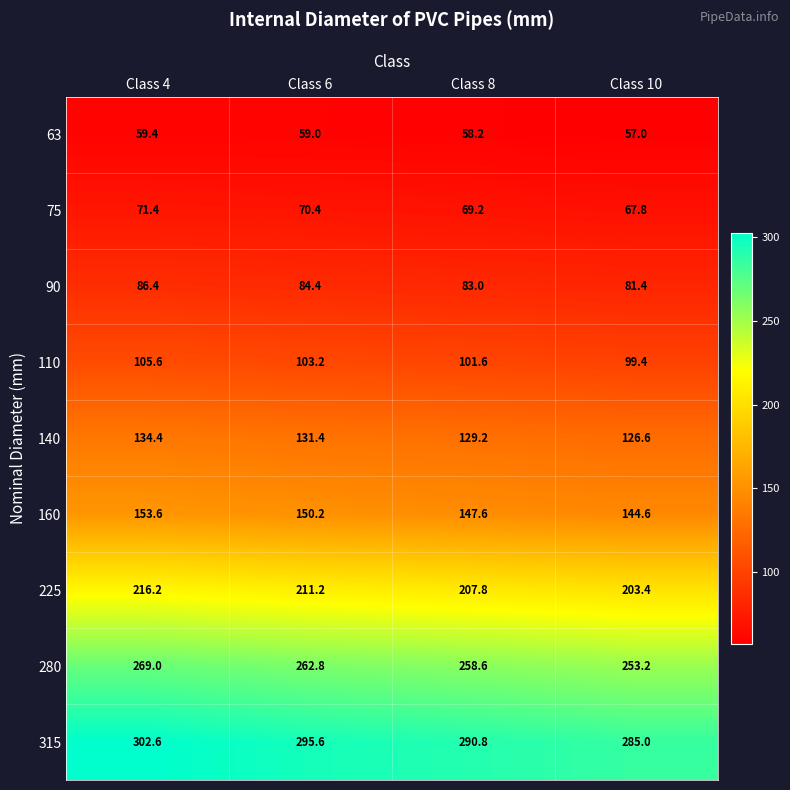

Which series changed the most between Class 4 and Class 8?

315